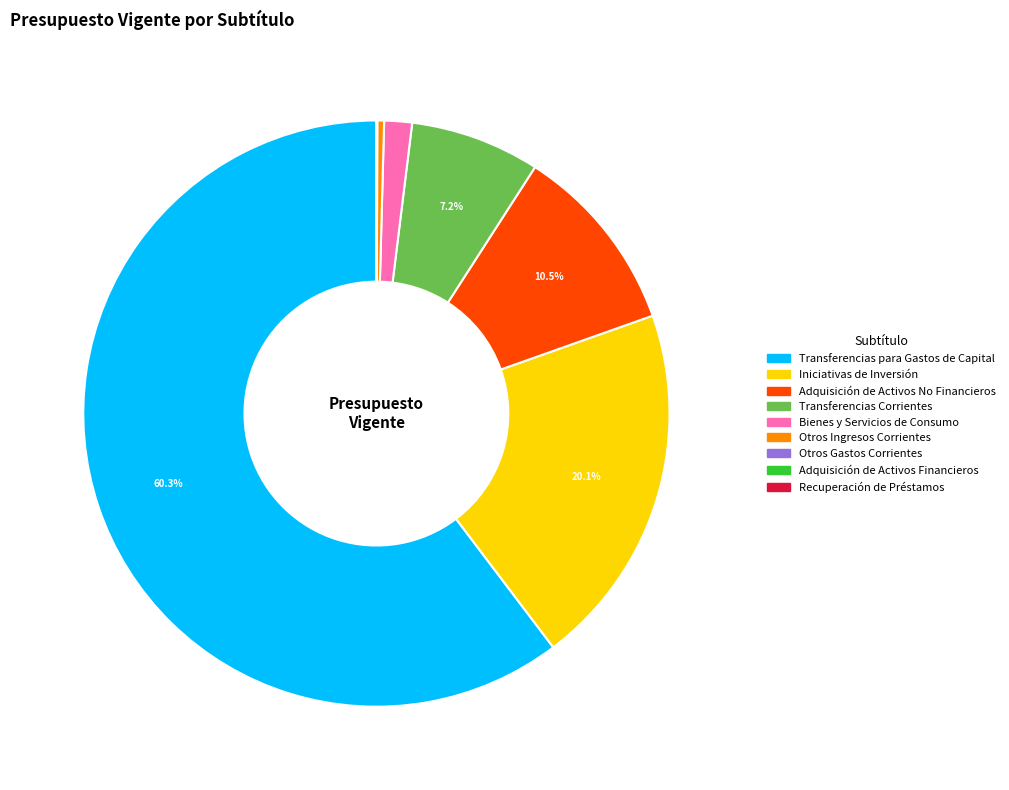

Which has a higher value, Adquisición de Activos No Financieros or Iniciativas de Inversión?

Iniciativas de Inversión